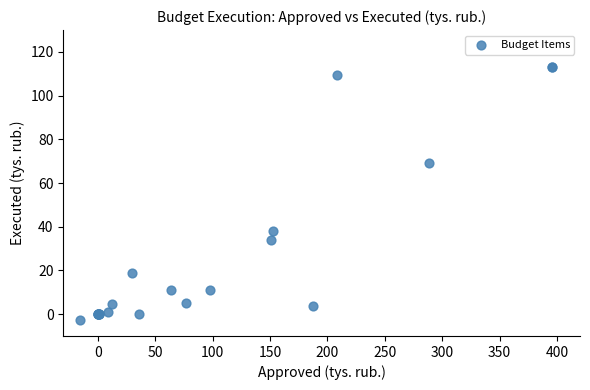

What Y value in the scatter plot is closest to 55?

69.3